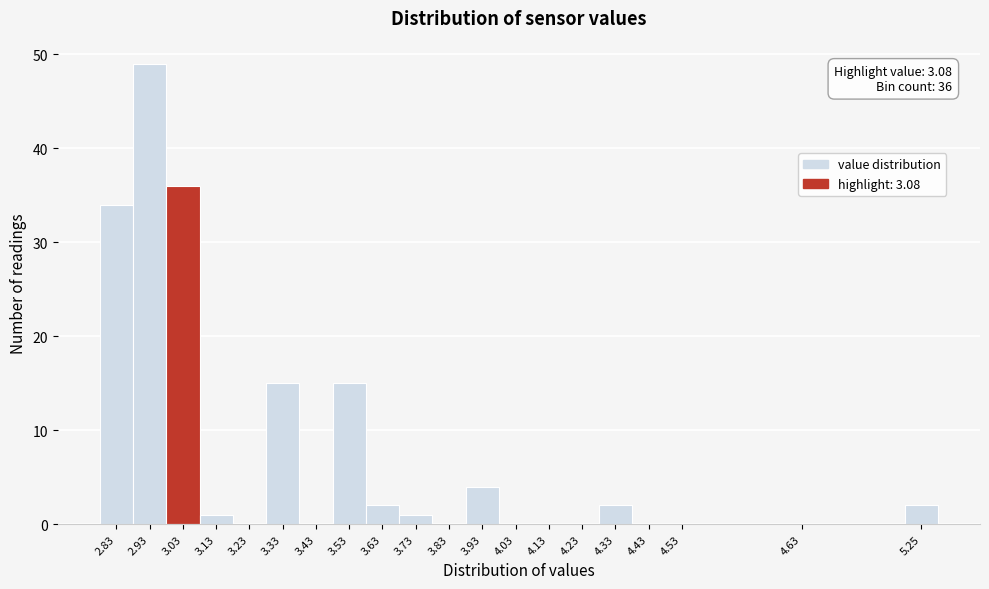

Reading left to right, extract all data points from this chart.

2.83=34	2.93=49	3.03=36	3.13=1	3.23=0	3.33=15	3.43=0	3.53=15	3.63=2	3.73=1	3.83=0	3.93=4	4.03=0	4.13=0	4.23=0	4.33=2	4.43=0	4.53=0	4.63=0	5.25=2